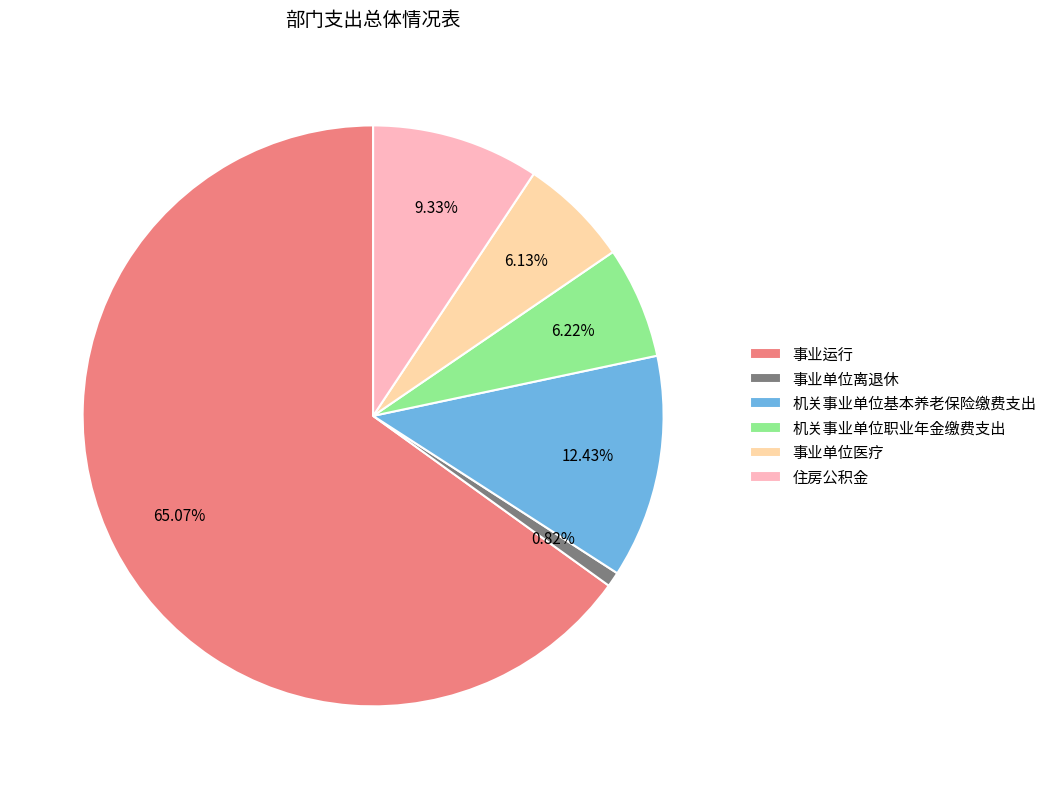

To the nearest percent, what portion does 住房公积金 represent?

9%